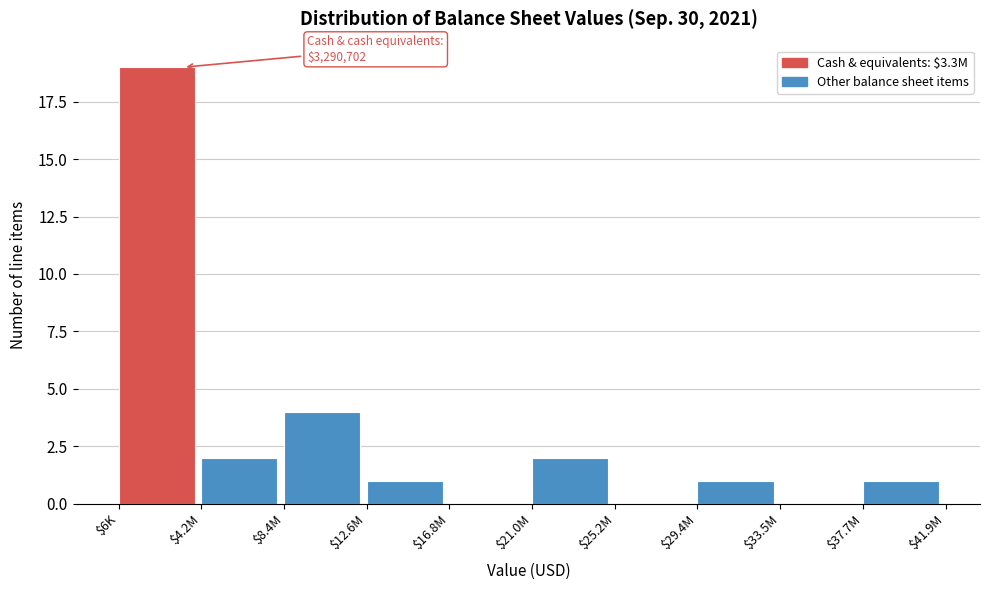

The value at $21.0M is 2. True or false?

True